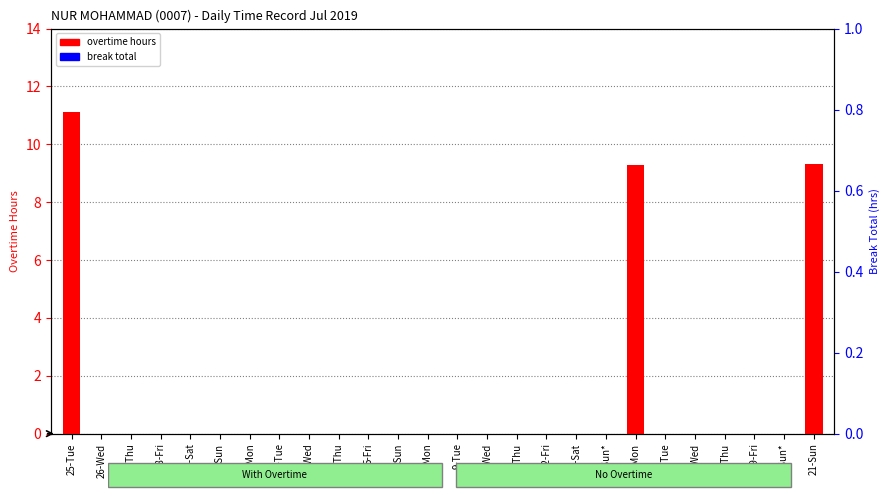

Count the number of data series in this chart.

2